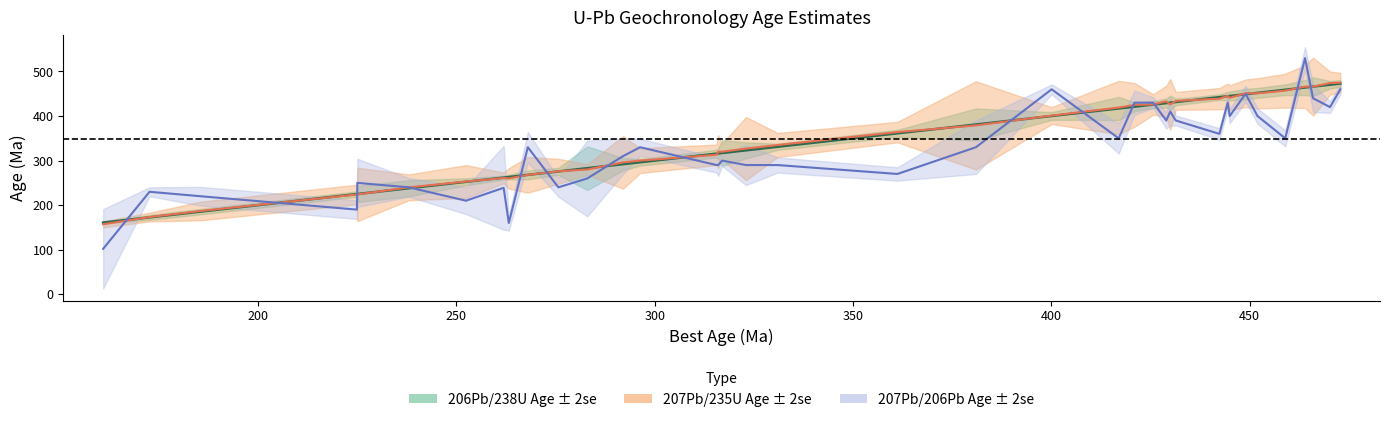

How many data points in 207Pb/235U Age are above 364?

18